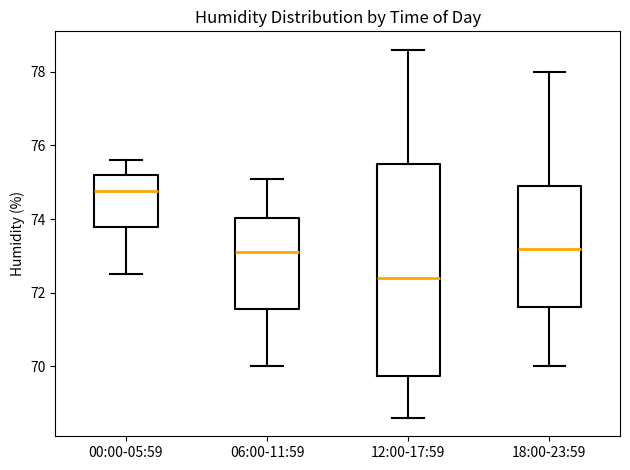

Reading left to right, read every box against the y-axis: the position of its median line, the range the box covers, and the ends of its whiskers. The values are not printed on the chart, so give them approximately, as read against the axis.

00:00-05:59: median 74.8, box 73.8 to 75.2, whiskers 72.6 to 75.6
06:00-11:59: median 73.2, box 71.6 to 74.0, whiskers 70.0 to 75.2
12:00-17:59: median 72.4, box 69.8 to 75.6, whiskers 68.6 to 78.6
18:00-23:59: median 73.2, box 71.6 to 75.0, whiskers 70.0 to 78.0